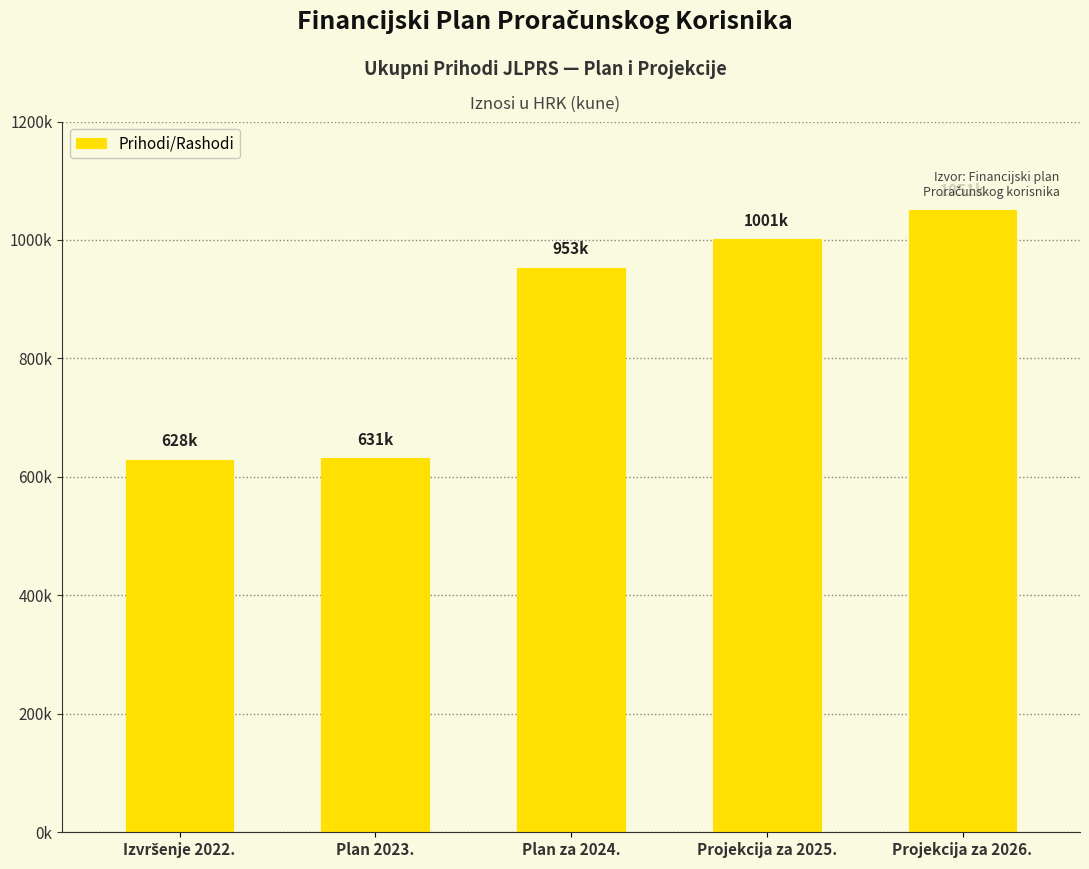

List the labels in order of value, smallest first.

Izvršenje 2022., Plan 2023., Plan za 2024., Projekcija za 2025., Projekcija za 2026.